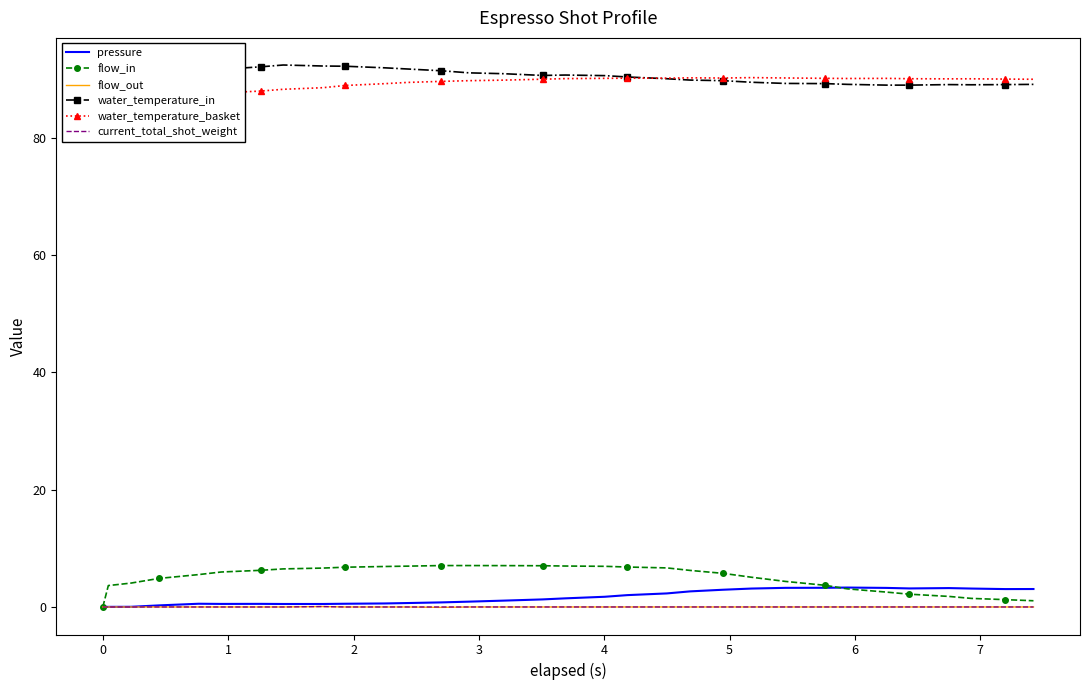

What is the lowest value of the water_temperature_in series?

89.0